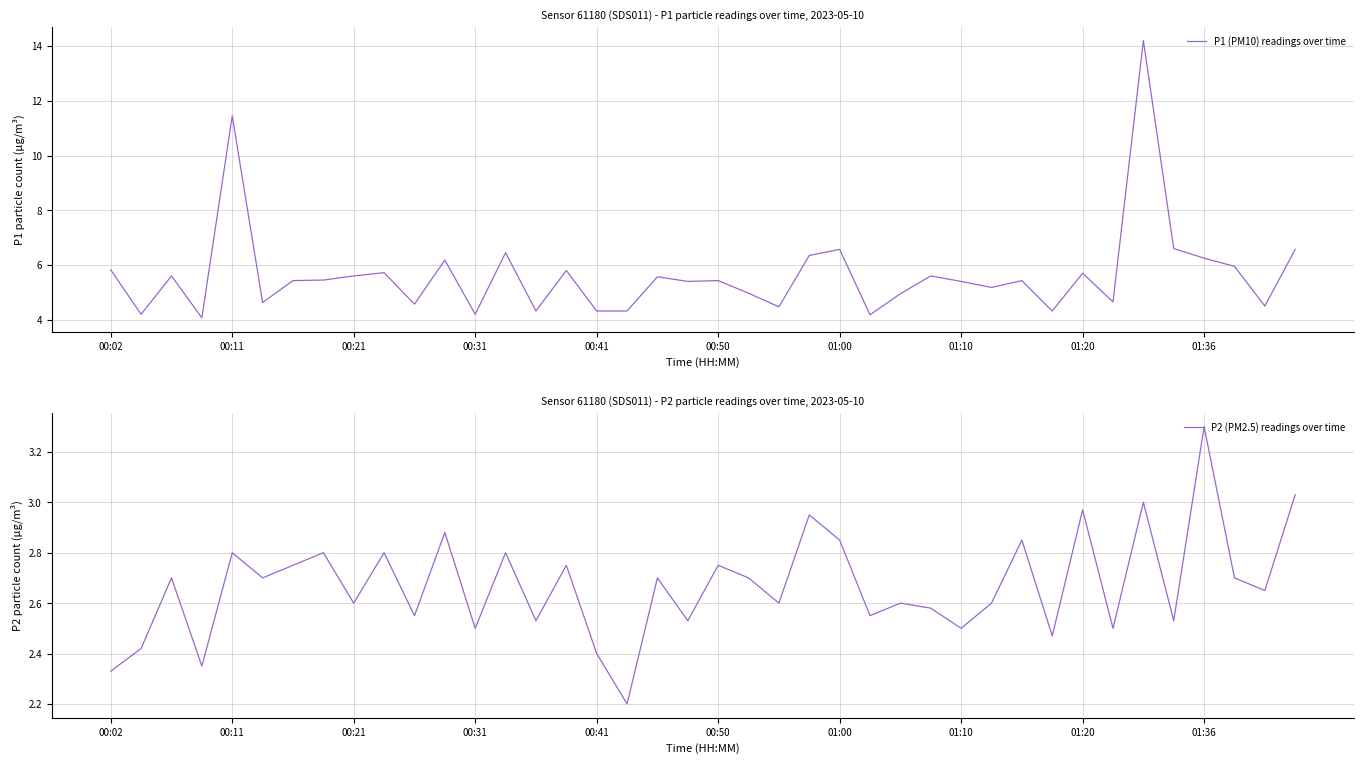

True or false: P1 (PM10) readings over time has a value of 4.3 at 00:41.

True